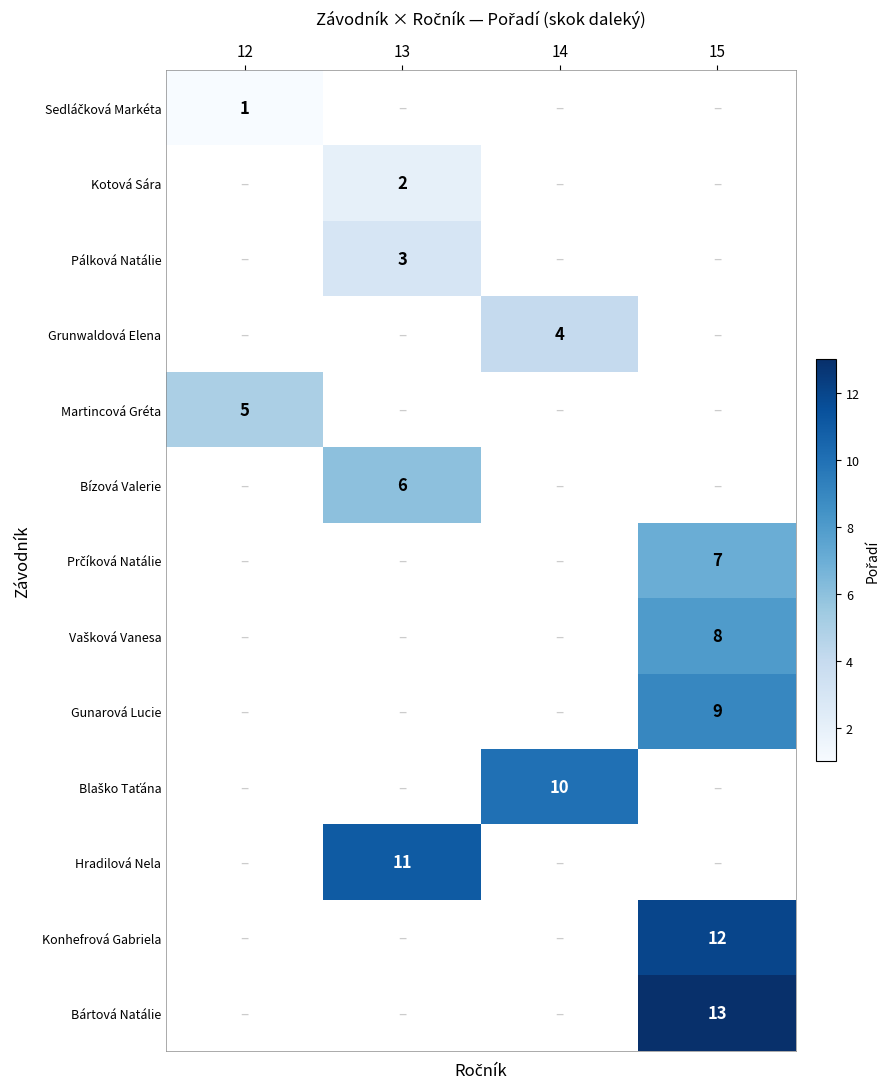

How many data points does each series have?

4